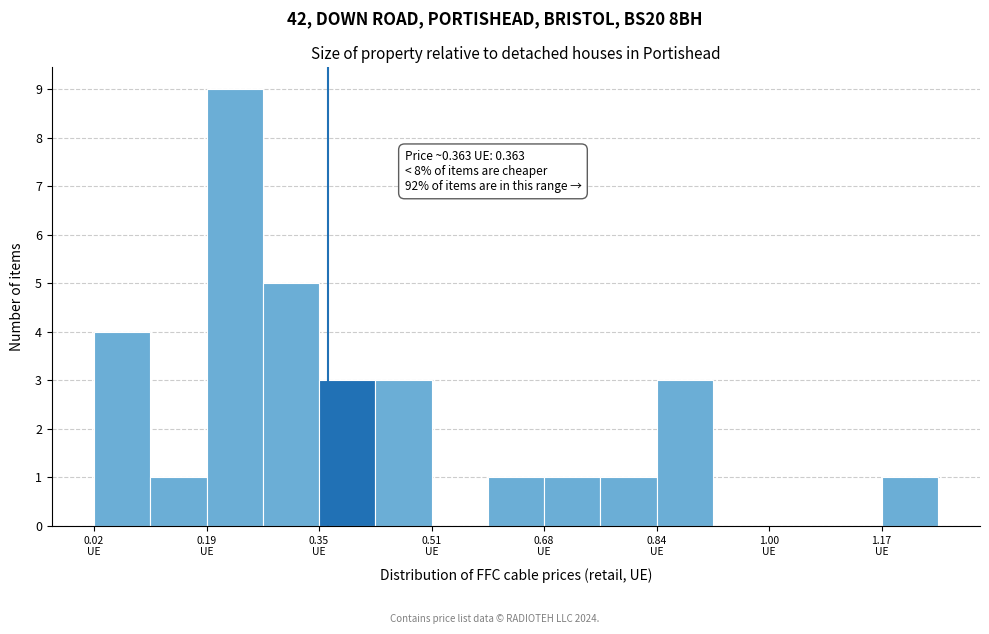

Over which range of the x-axis is the bar tallest?

0.18 to 0.26